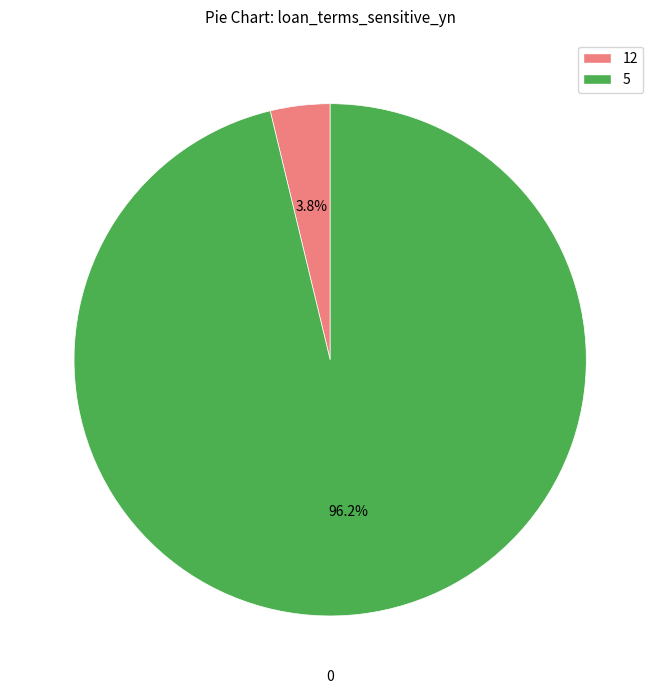

Is there a majority slice in this chart?

Yes